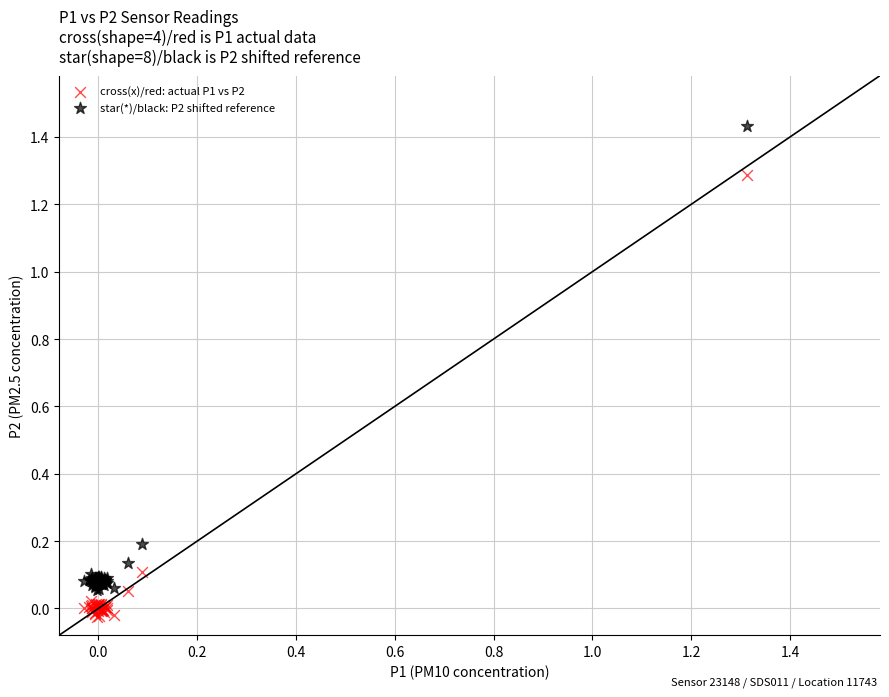

Which series reaches the maximum Y coordinate?

star(*)/black: P2 shifted reference